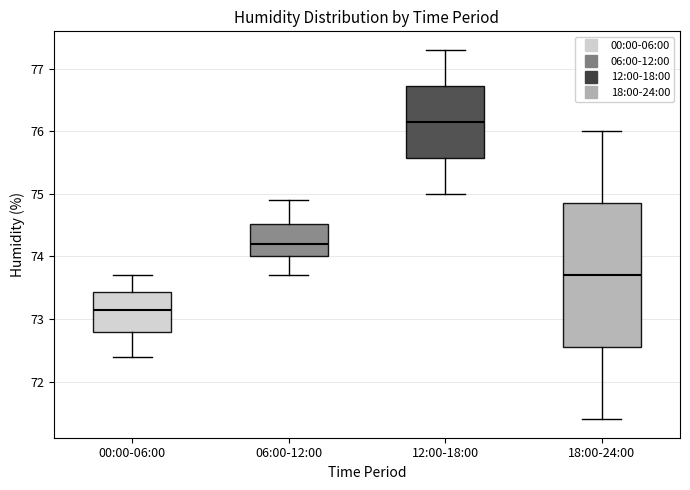

Which box's median line is the lowest?

00:00-06:00